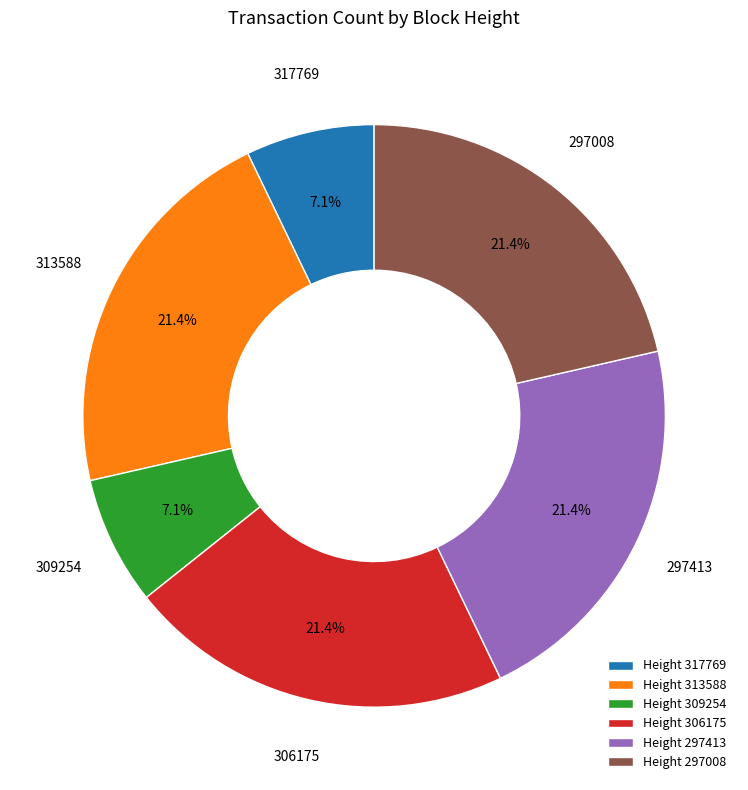

How many segments does this pie chart have?

6